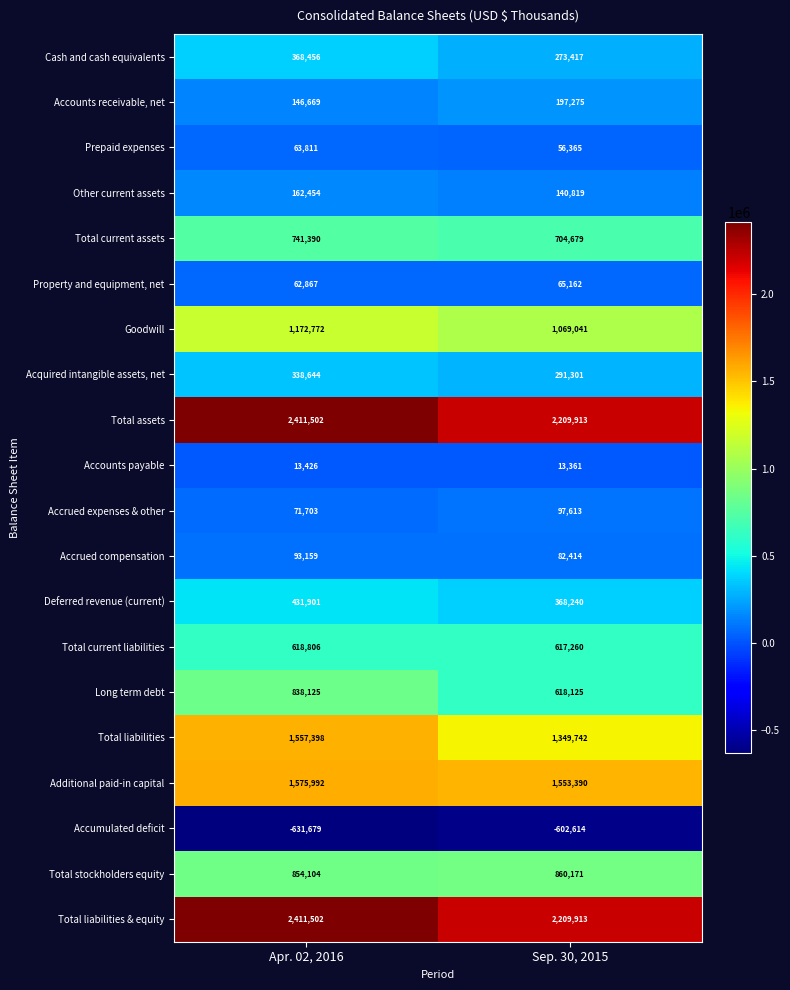

What is the smallest value displayed?

-631679